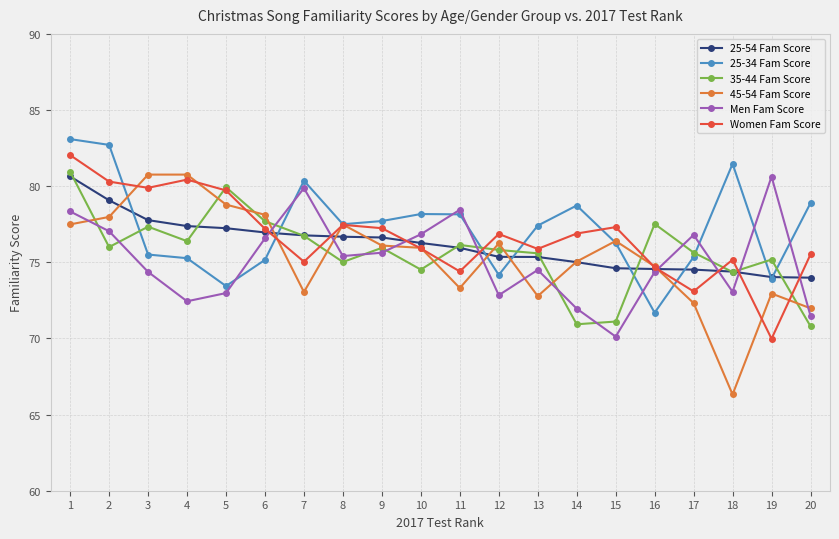

What is the total value across all series at 19?

446.7